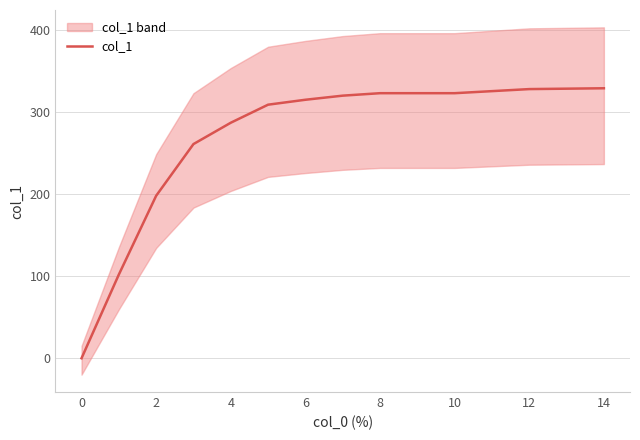

Reading left to right, list all the values displayed in this chart.

0	102	198	261	287	309	315	320	323	323	328	329